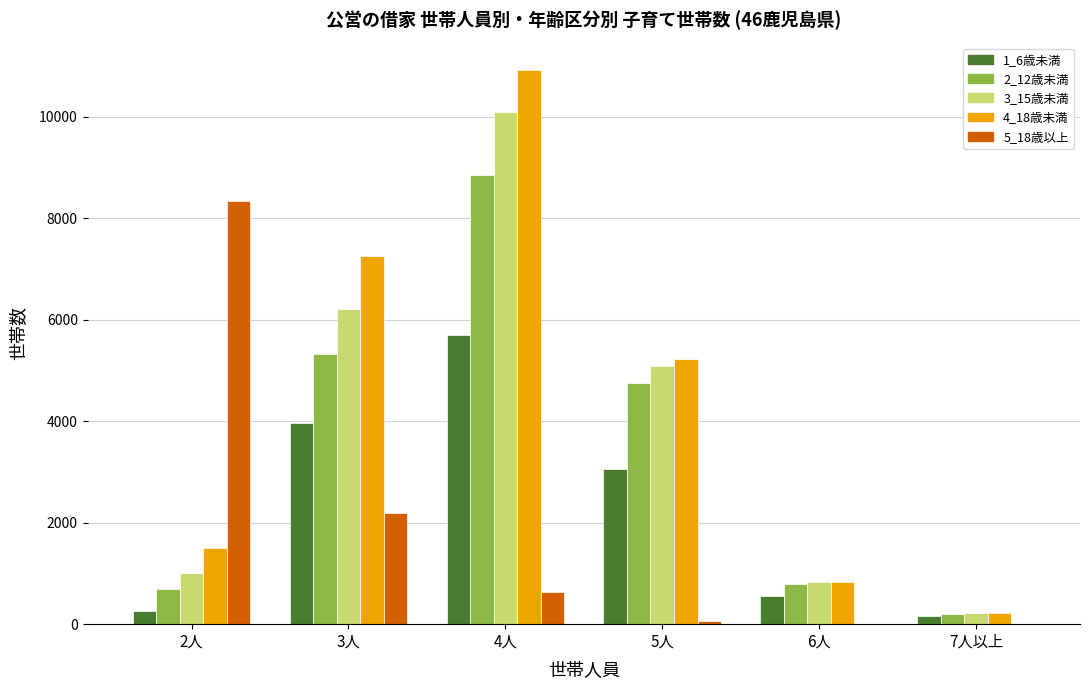

The 2_12歳未満 series shows 8016 at 3人. True or false?

False